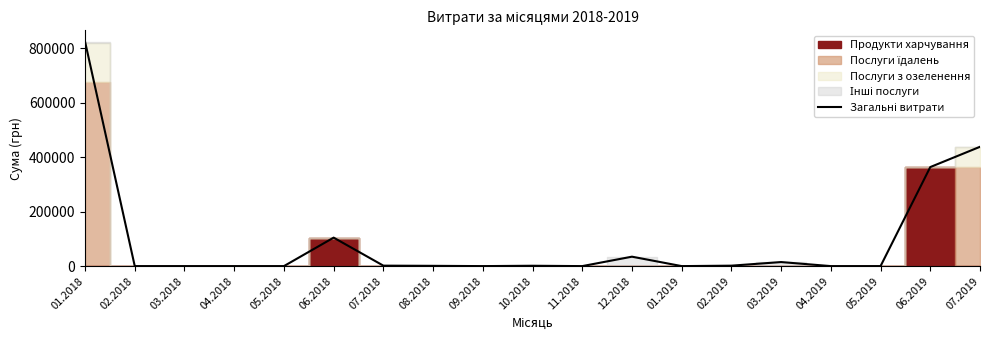

Which label corresponds to the largest value in the chart?

01.2018